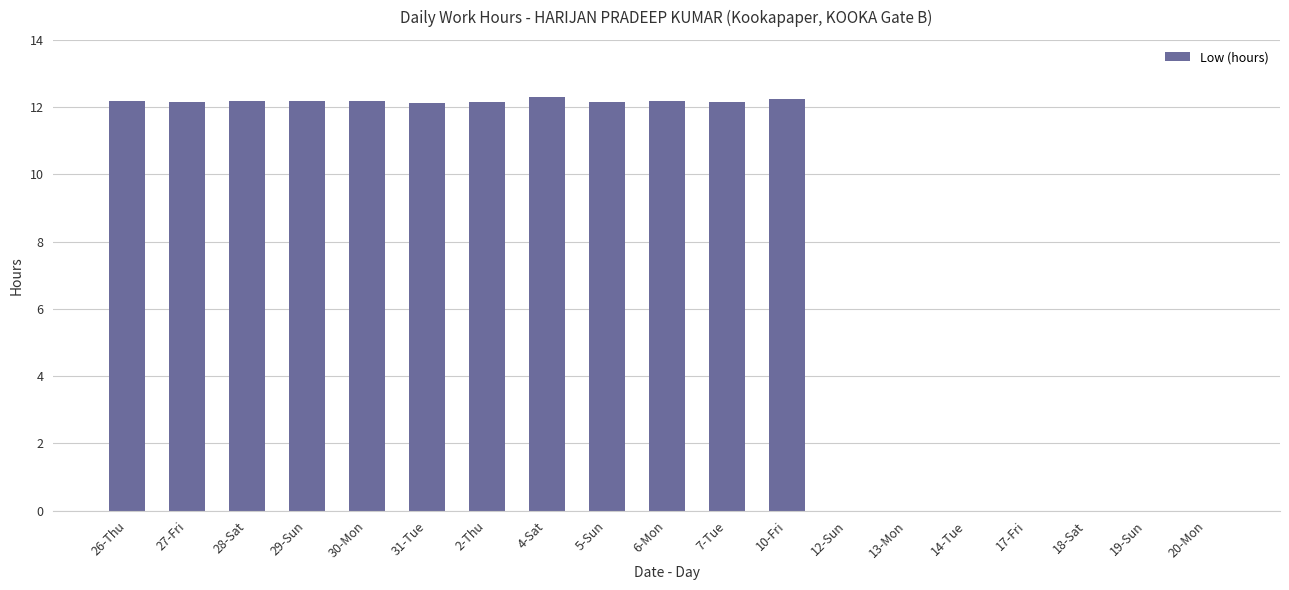

What is the greatest value displayed?

12.3